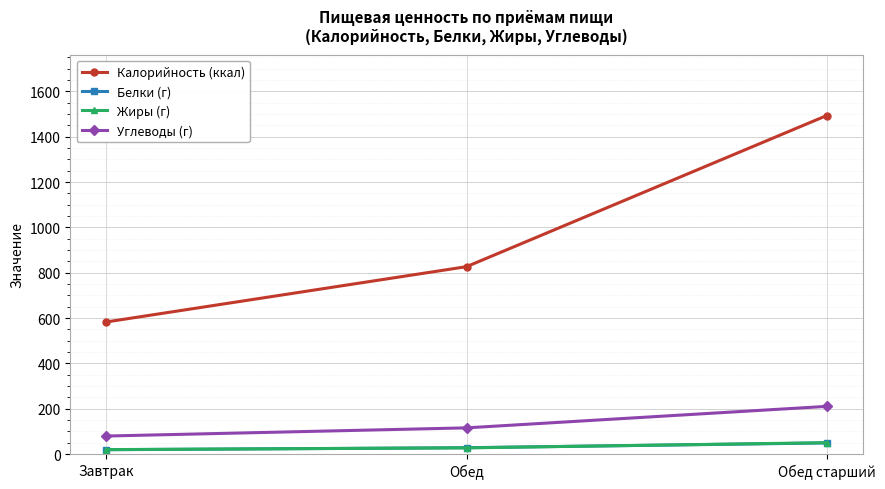

Count the number of data series in this chart.

4